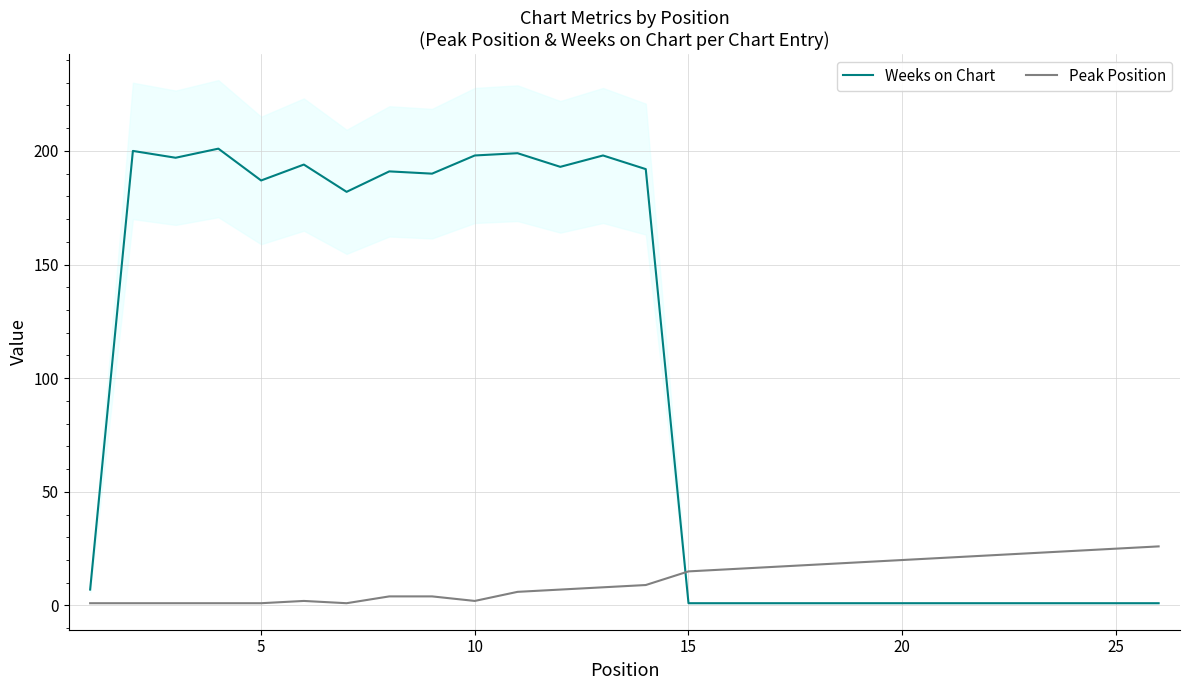

Which series ends up on top after the final intersection of Peak Position and Weeks on Chart?

Peak Position